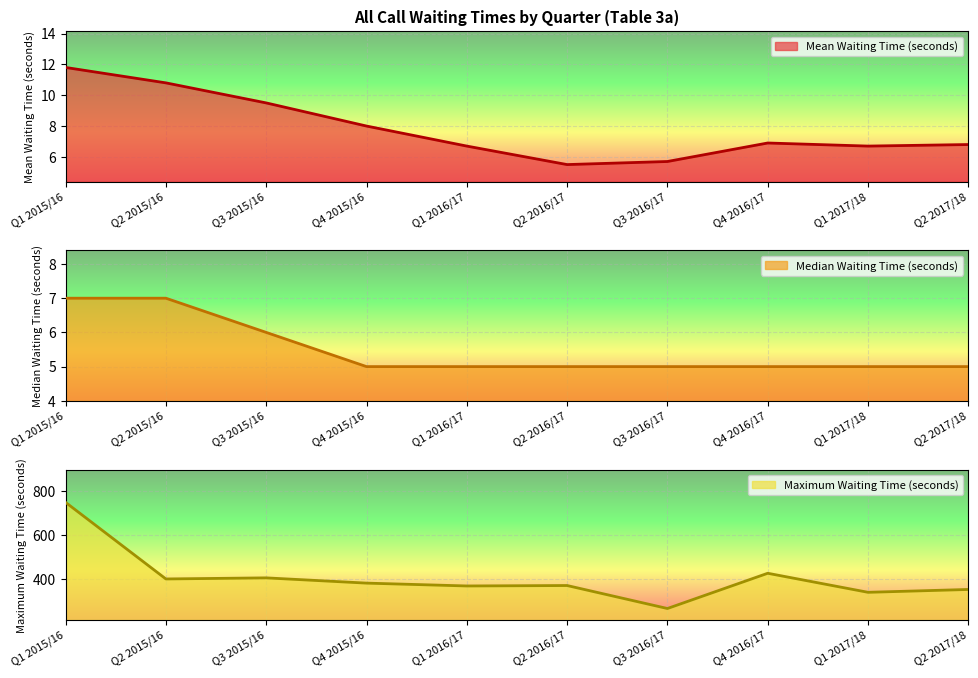

What is the total value across all series at Q2 2017/18?

362.8